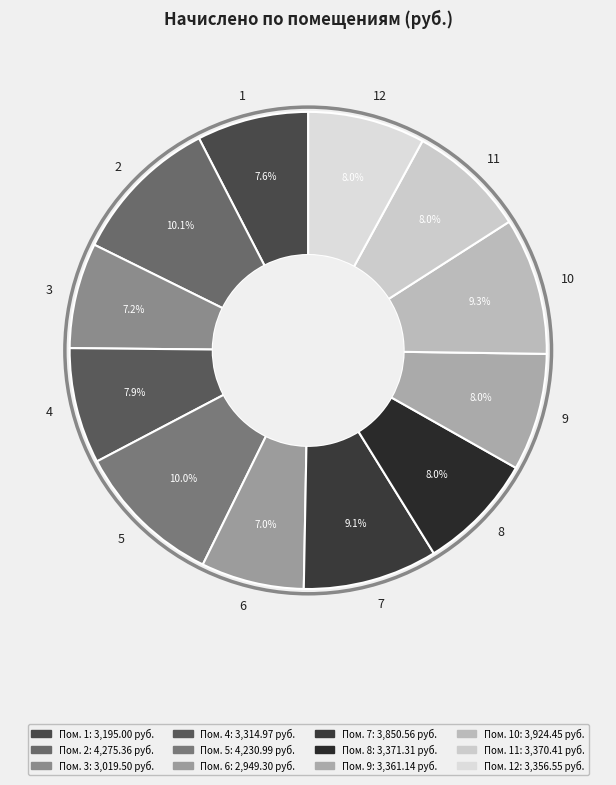

Between 10 and 12, which is larger?

10